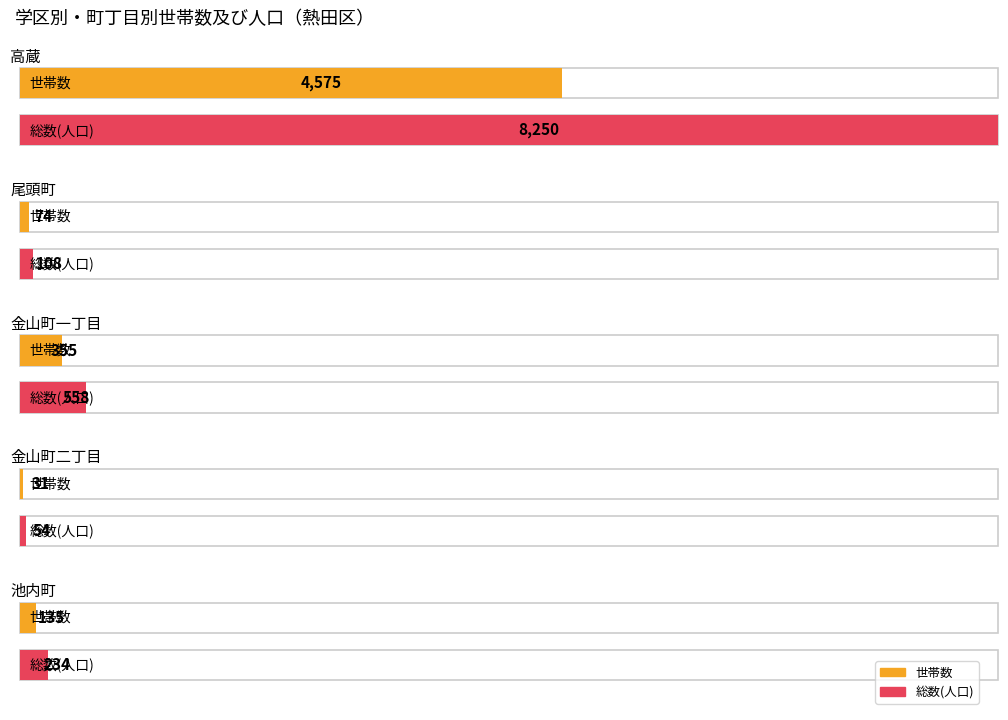

At which category is the sum across all series the highest?

高蔵